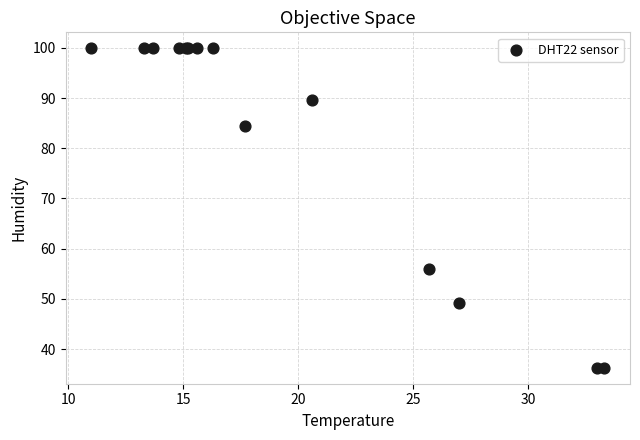

What Y value in the scatter plot is closest to 68?

56.0